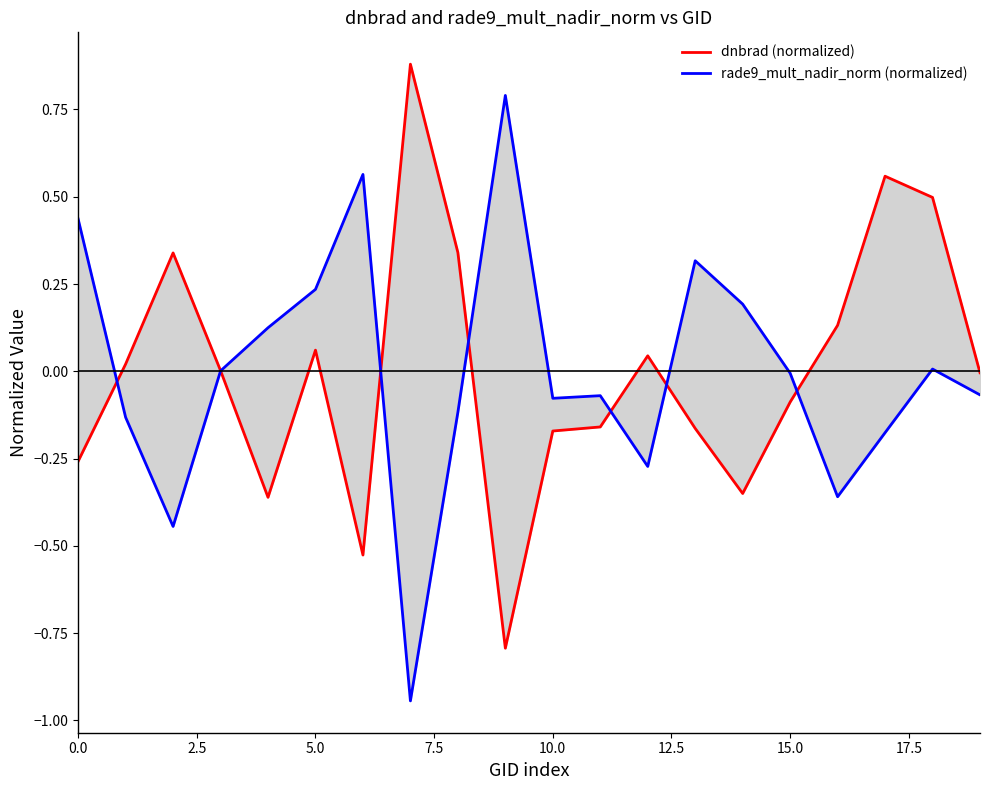

What is the value of the rade9_mult_nadir_norm (normalized) point at the 15th from the left?

0.2